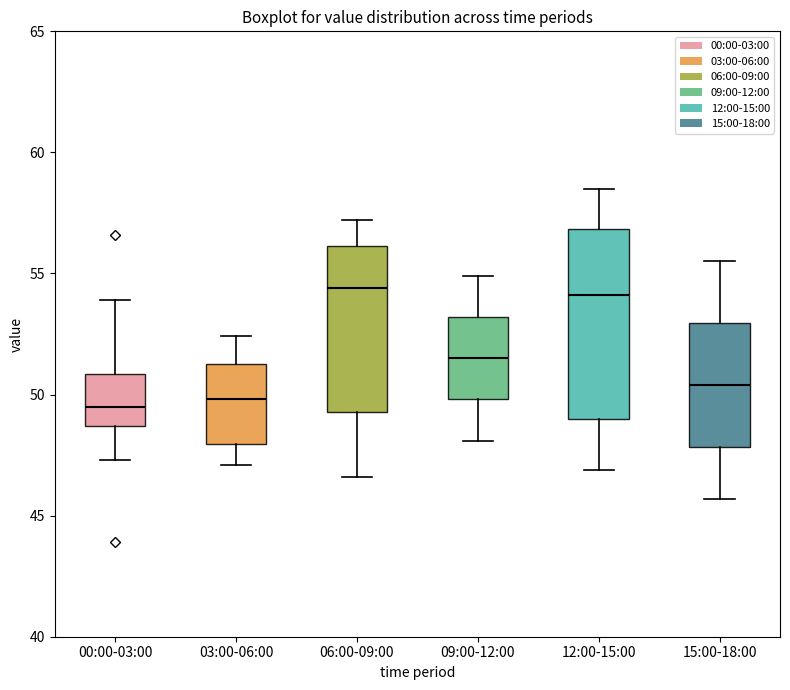

Reading left to right, transcribe this box plot: for each box, give where its median line is, the range the box spans, and where its two whiskers end, as read against the y-axis. The values are not printed on the chart, so give them approximately, as read against the axis.

00:00-03:00: median 49.5, box 48.5 to 51.0, whiskers 47.5 to 54.0
03:00-06:00: median 50.0, box 48.0 to 51.5, whiskers 47.0 to 52.5
06:00-09:00: median 54.5, box 49.5 to 56.0, whiskers 46.5 to 57.0
09:00-12:00: median 51.5, box 50.0 to 53.0, whiskers 48.0 to 55.0
12:00-15:00: median 54.0, box 49.0 to 57.0, whiskers 47.0 to 58.5
15:00-18:00: median 50.5, box 48.0 to 53.0, whiskers 45.5 to 55.5